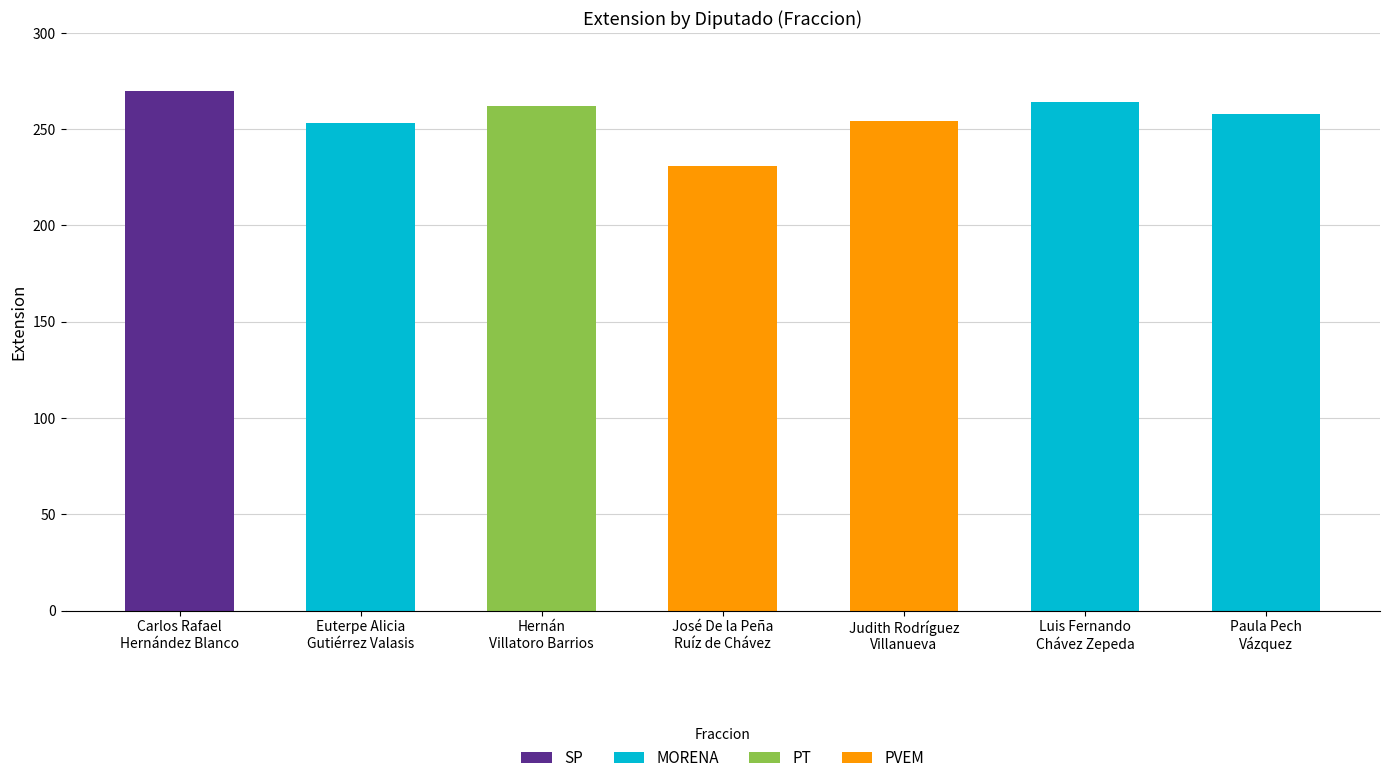

How many data points does each series have?

7